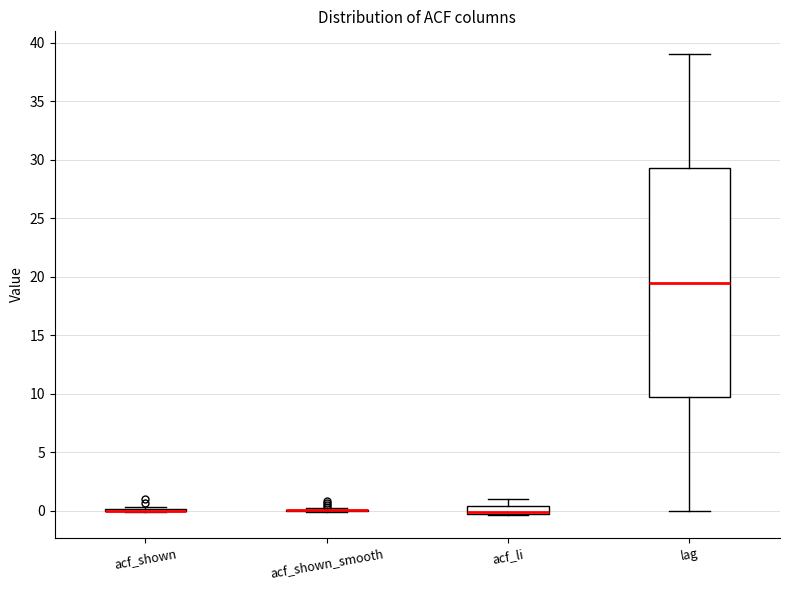

Comparing the boxes themselves (not the whiskers), which one is the tallest?

lag